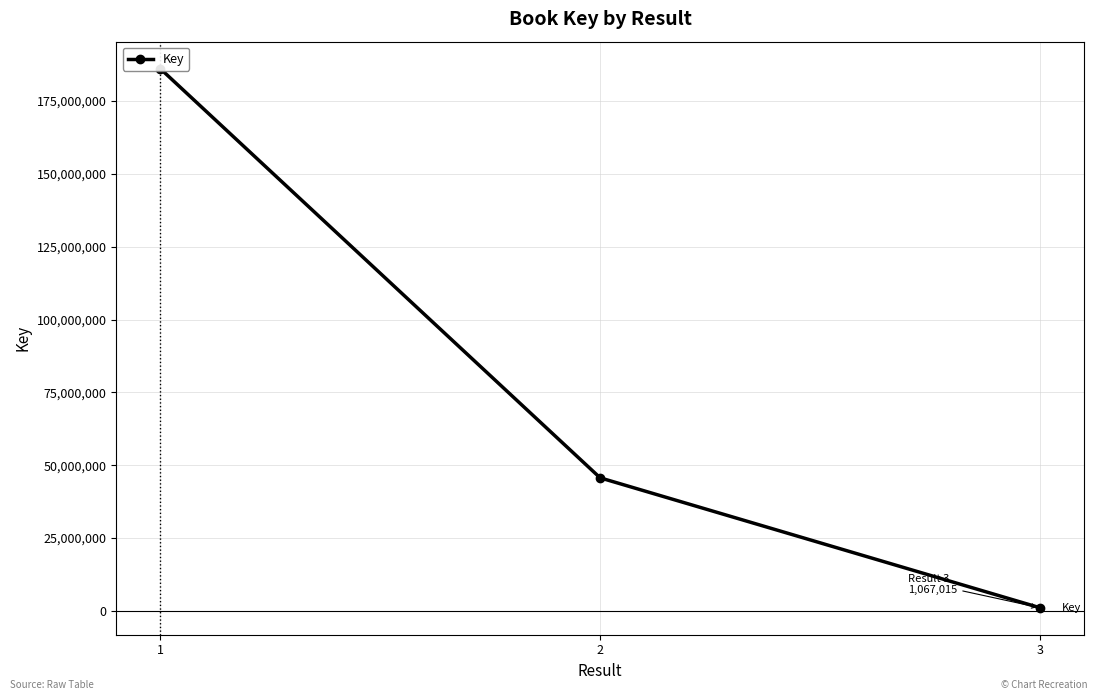

What is the value of the 1st point from the left?

186139754